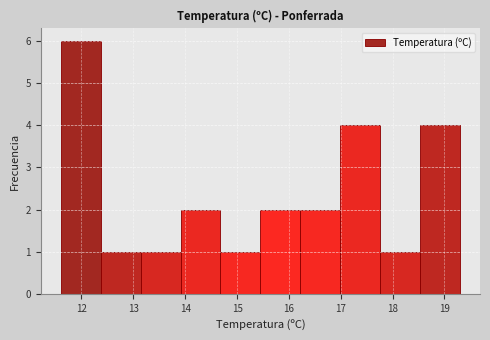

Reading left to right, transcribe this chart: for each bar, give the range it covers on the x-axis and its height. Neither the bar edges nor the heights are printed on the chart, so give them approximately, as read against the axes.

11.60 to 12.37: 6
12.37 to 13.14: 1
13.14 to 13.91: 1
13.91 to 14.68: 2
14.68 to 15.45: 1
15.45 to 16.22: 2
16.22 to 16.99: 2
16.99 to 17.76: 4
17.76 to 18.53: 1
18.53 to 19.30: 4